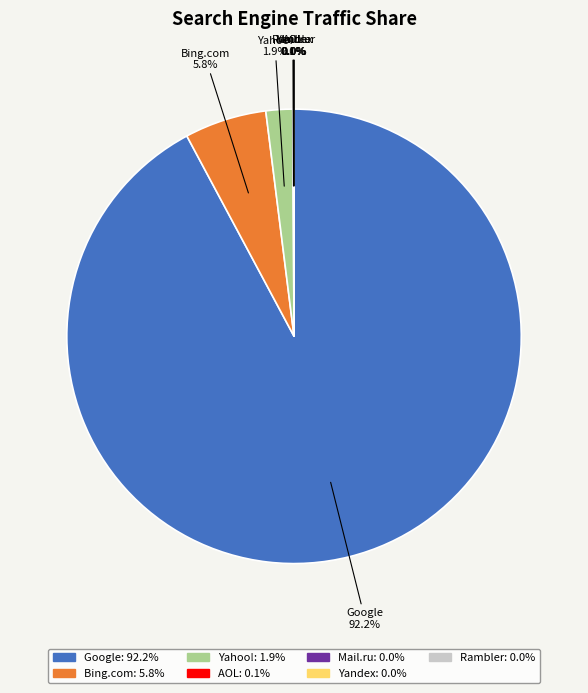

What is the majority slice?

Google